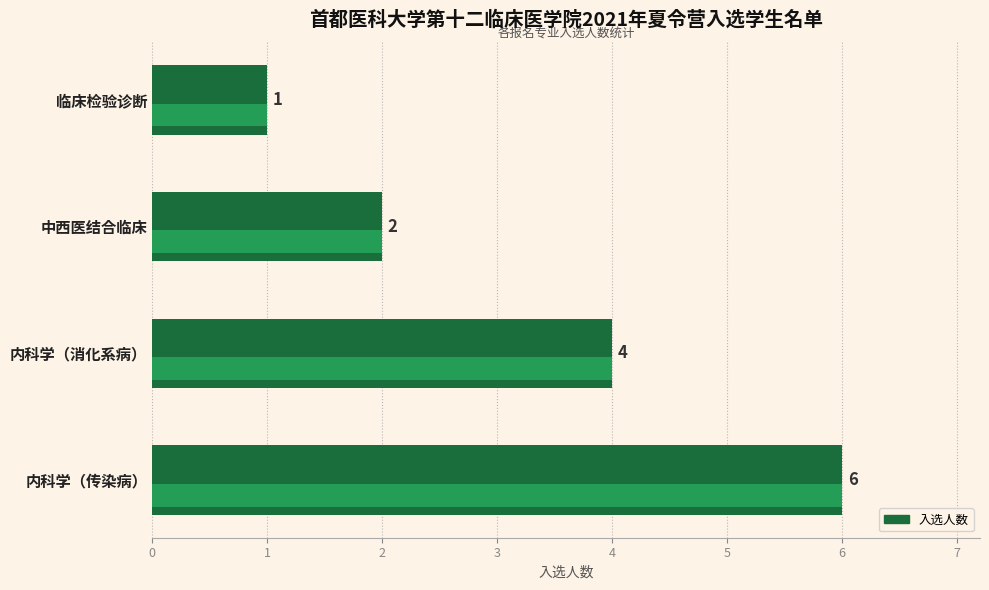

What is the greatest value displayed?

6